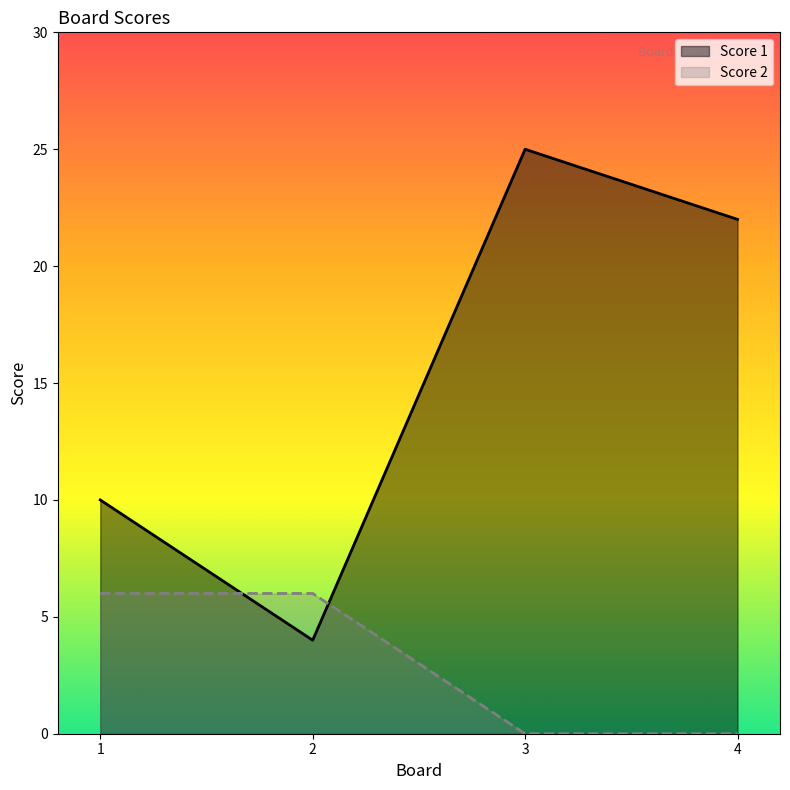

What is the value of the Score 1 point at the 2nd from the left?

4